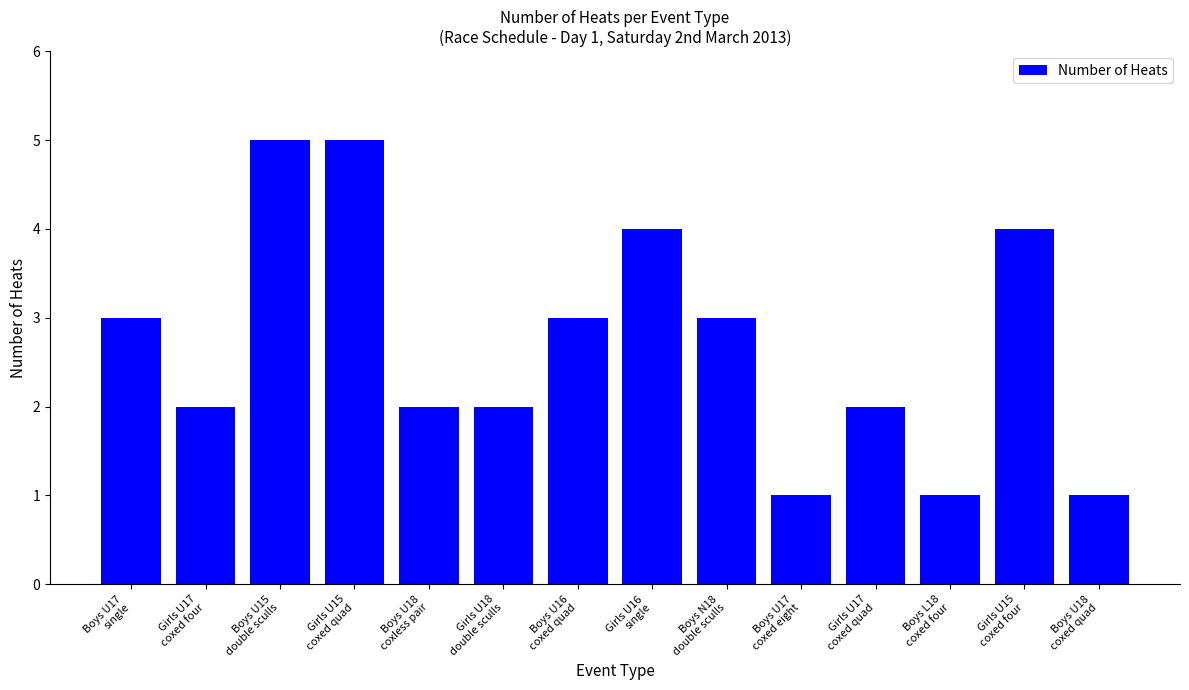

How many values are below 3?

7